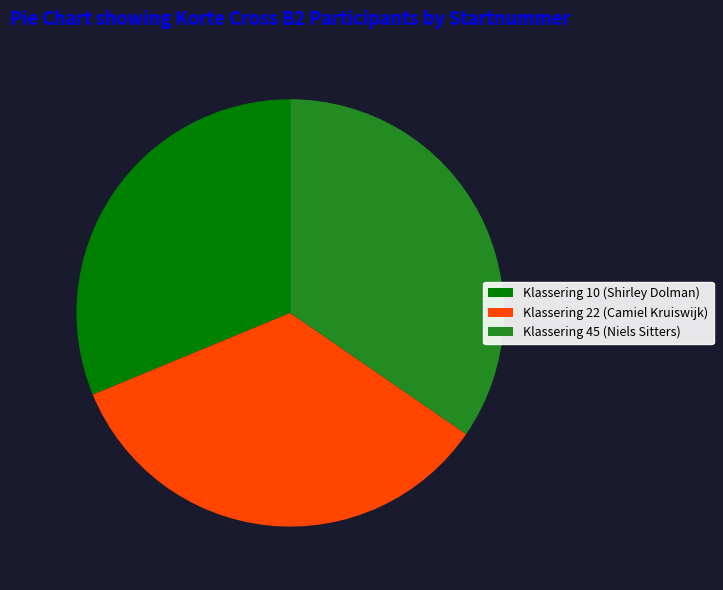

Is Klassering 45 (Niels Sitters) the majority of the pie?

No